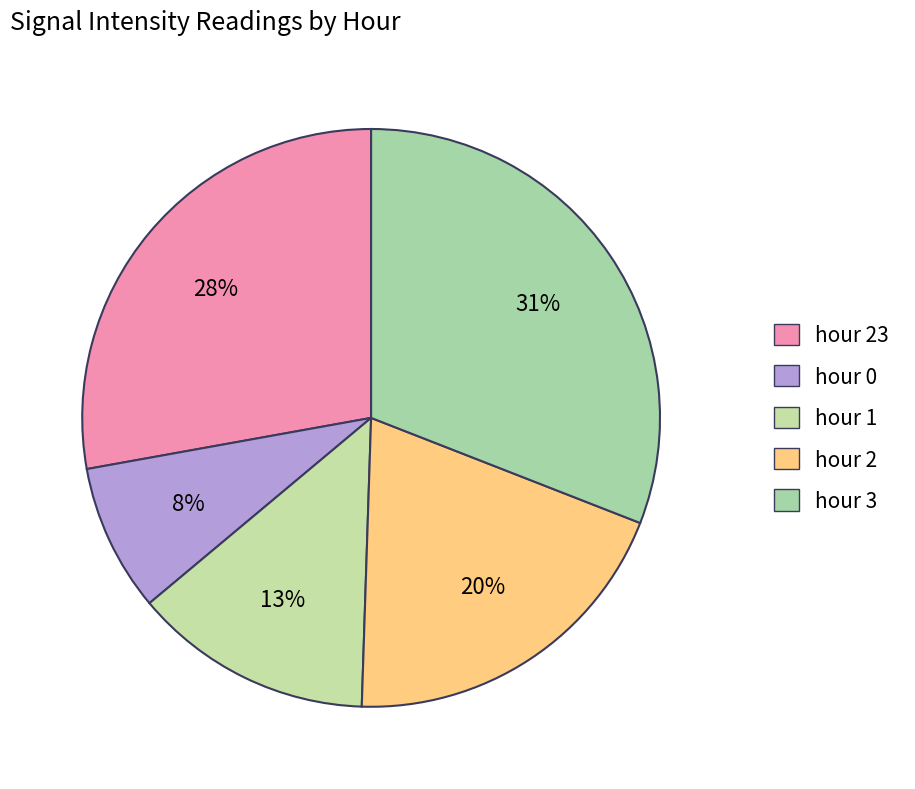

Approximately how many times larger is the value at hour 3 compared to hour 23?

1.1